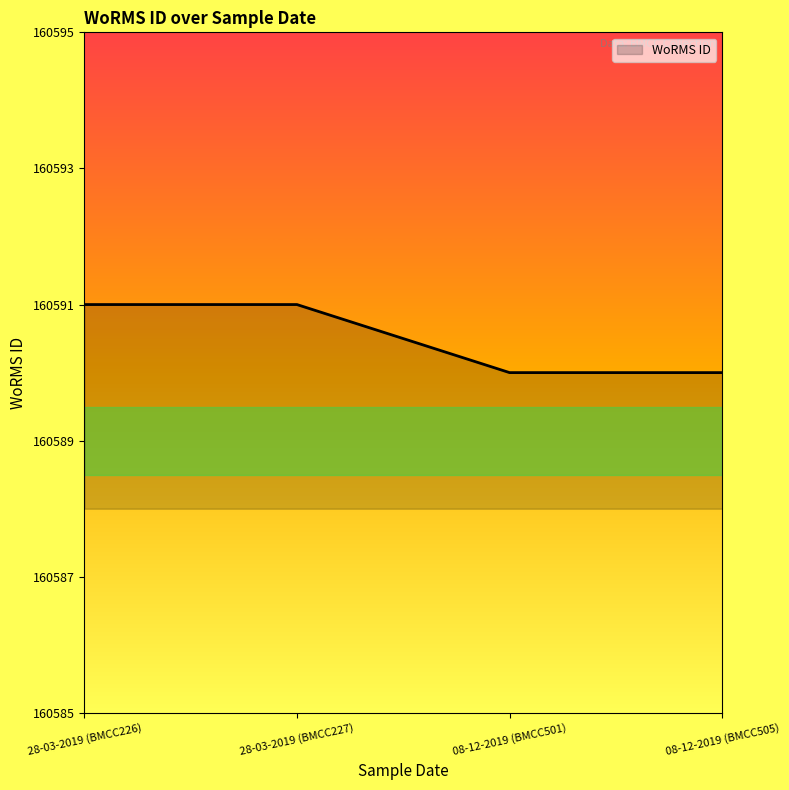

What is the difference between the maximum and minimum values?

1